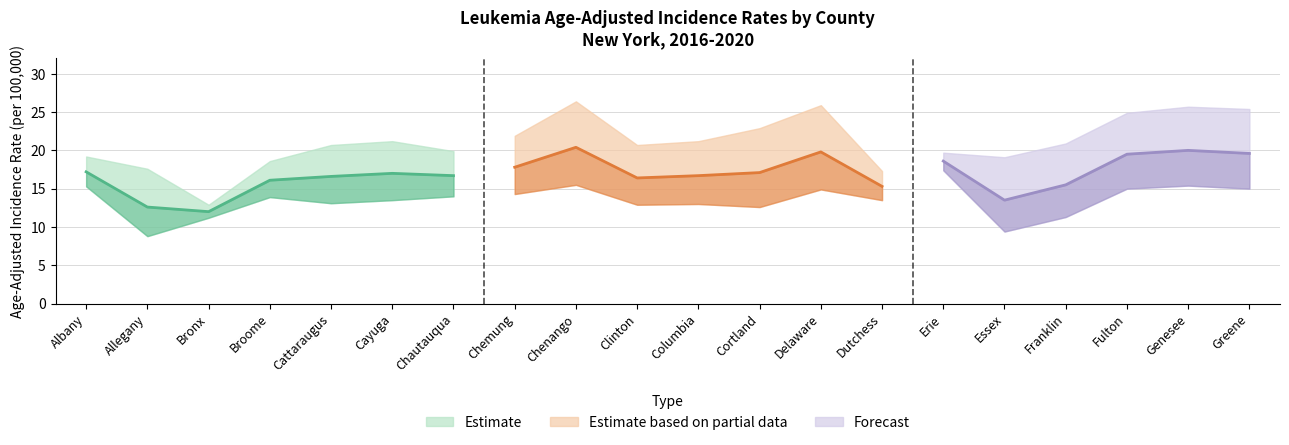

Is it true that Upper 95% CI equals 18.6 at Broome?

True